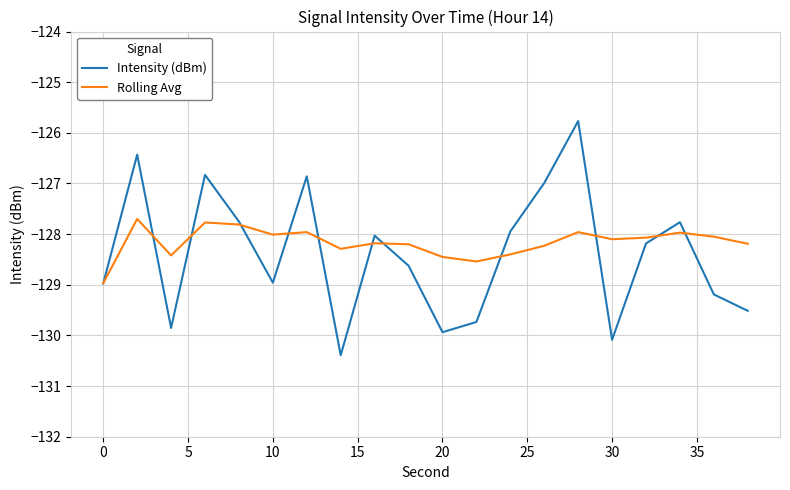

What is the highest value of the Intensity (dBm) series?

-125.8